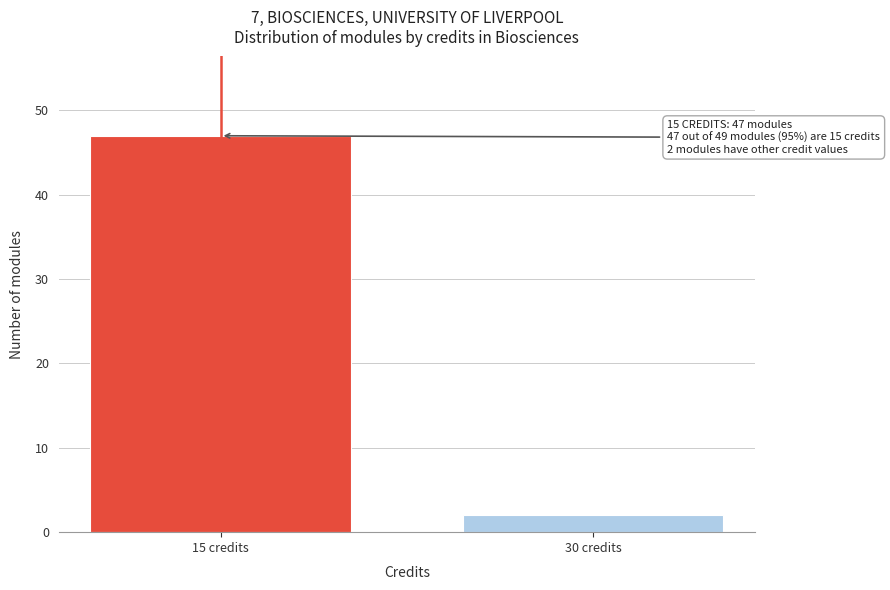

Reading left to right, transcribe all the data shown in this chart.

15 credits=47	30 credits=2